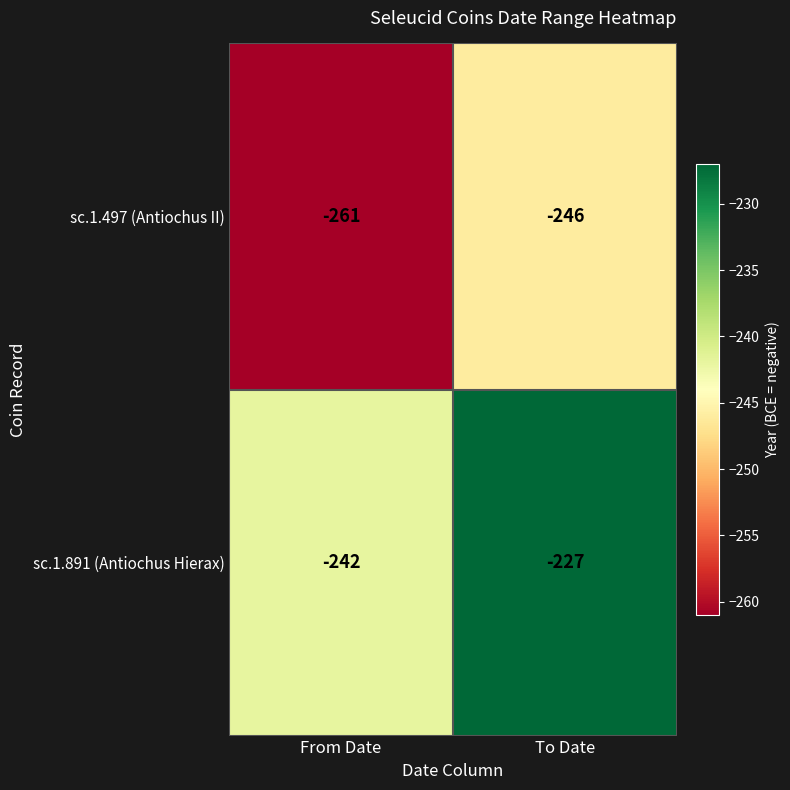

Which category has the lowest value in the sc.1.891 (Antiochus Hierax) series?

From Date